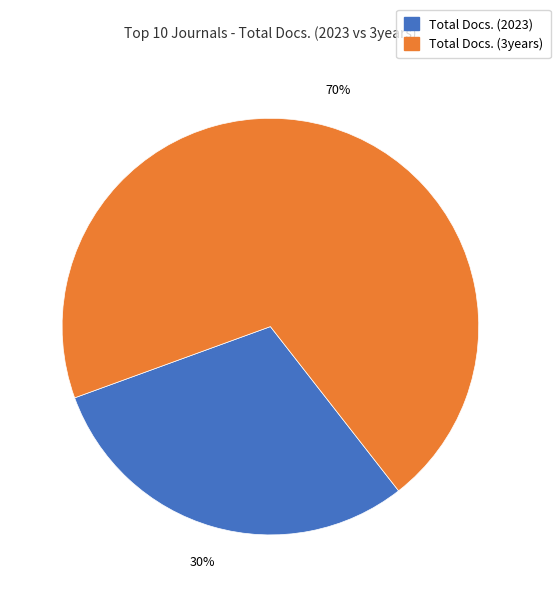

To the nearest percent, what is the difference between the largest and smallest slice percentages?

40%